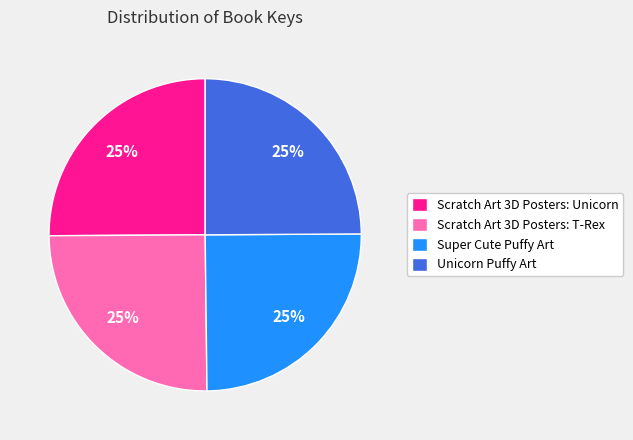

Does any single category account for the majority?

No